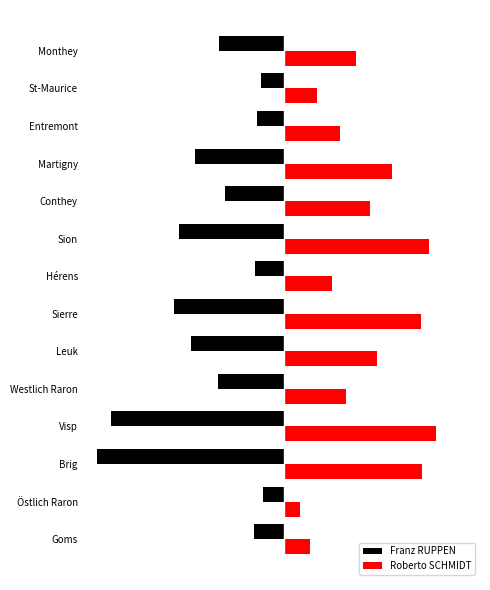

What are all the series names shown in the legend?

Franz RUPPEN, Roberto SCHMIDT